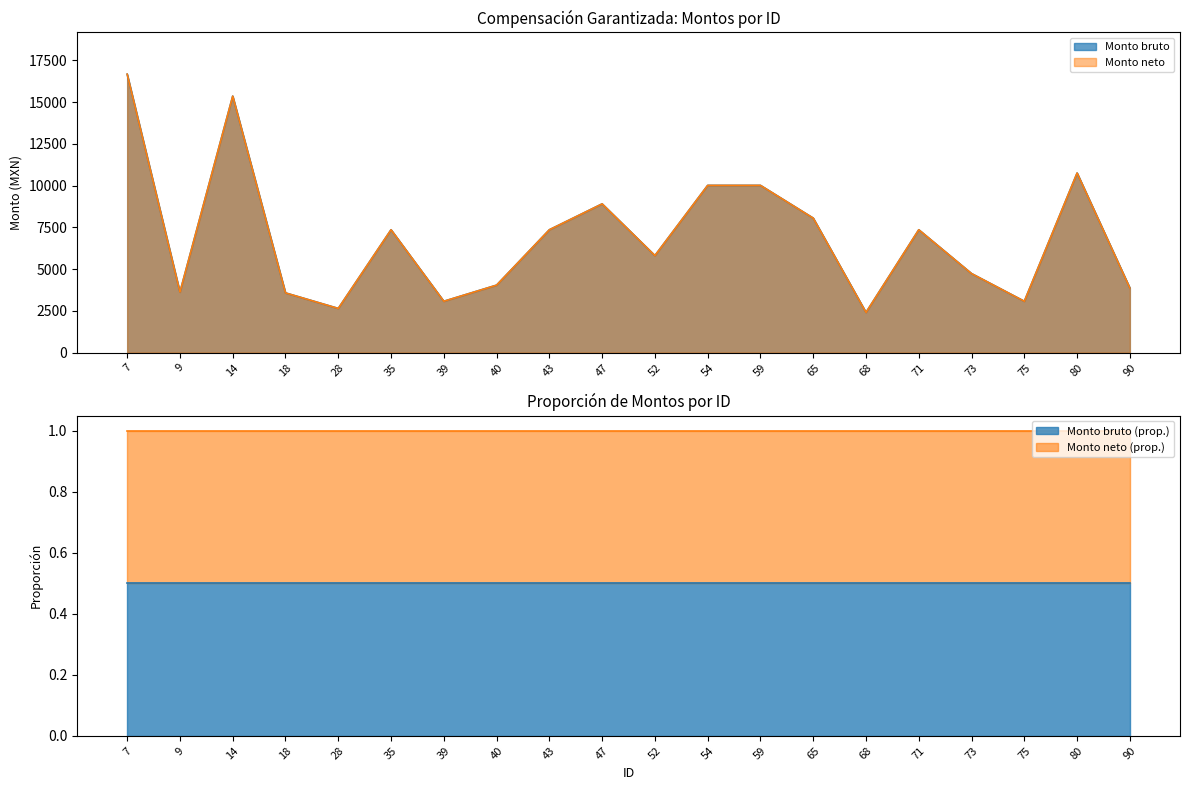

Reading left to right, extract all data points from this chart.

Monto bruto: 7=16680.0	9=3625.0	14=15366.0	18=3580.0	28=2649.6	35=7361.5	39=3078.8	40=4045.0	43=7361.5	47=8912.0	52=5816.2	54=10020.0	59=10020.0	65=8058.8	68=2410.0	71=7361.5	73=4737.0	75=3078.8	80=10758.5	90=3870.0
Monto neto: 7=16680.0	9=3625.0	14=15366.0	18=3580.0	28=2649.6	35=7361.5	39=3078.8	40=4045.0	43=7361.5	47=8912.0	52=5816.2	54=10020.0	59=10020.0	65=8058.8	68=2410.0	71=7361.5	73=4737.0	75=3078.8	80=10758.5	90=3870.0